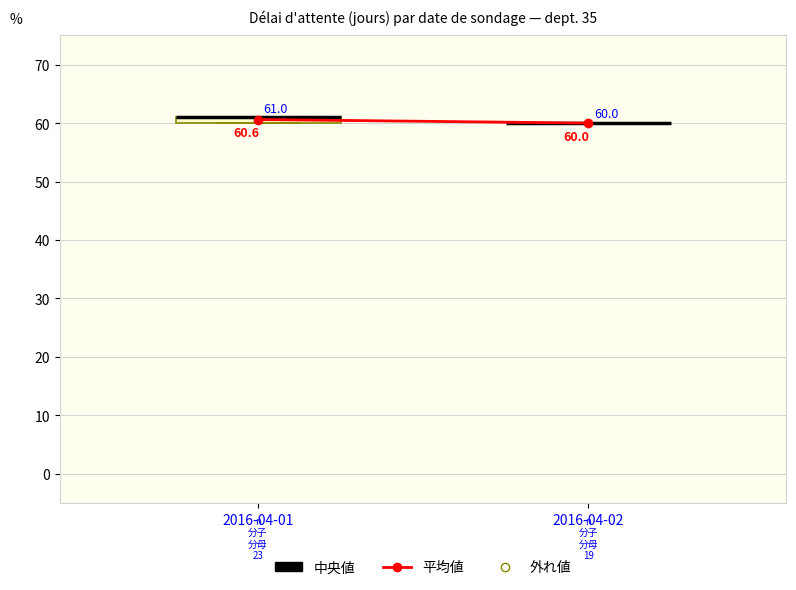

Which box is the tallest, from its lower edge to its upper edge?

2016-04-01